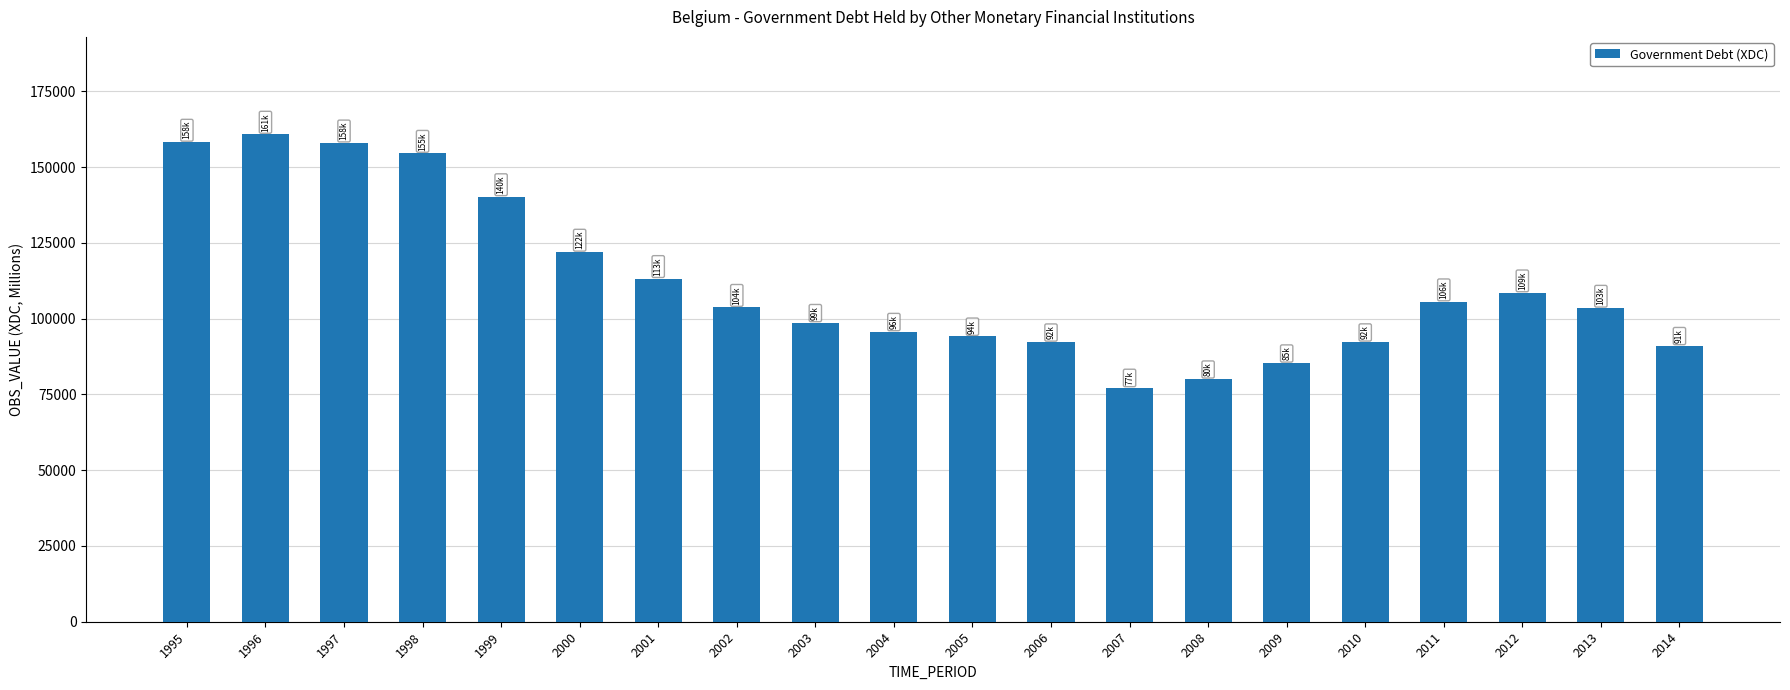

What value does the data have at 1999?

140213.1